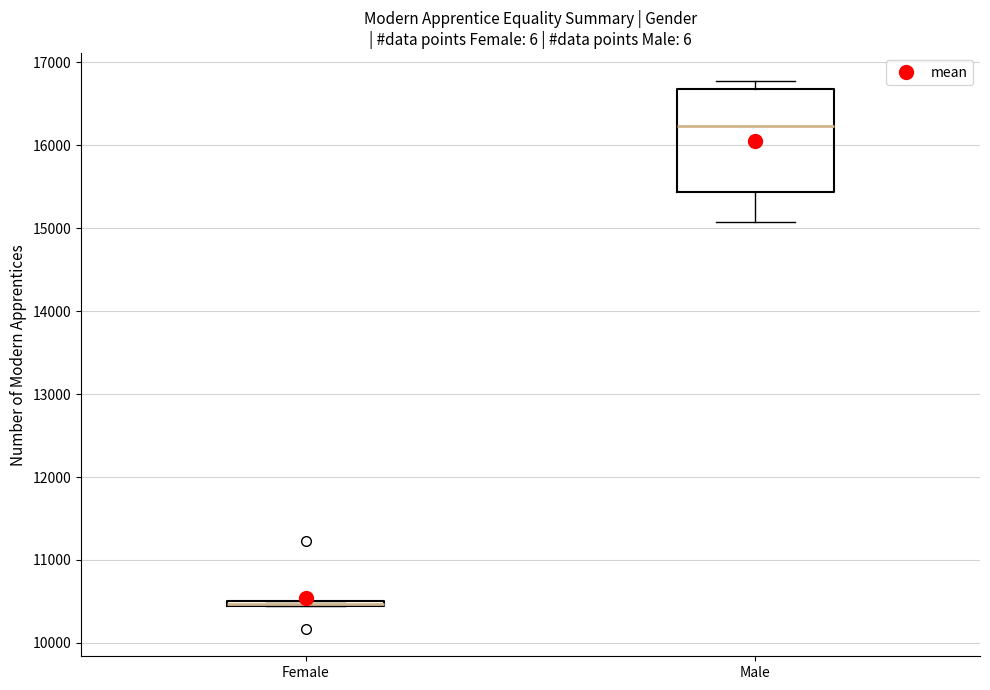

Which box is the tallest, from its lower edge to its upper edge?

Male